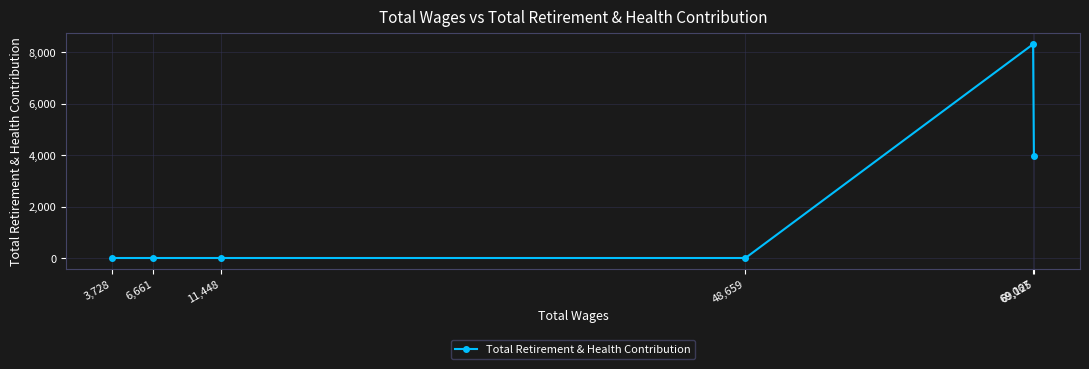

What is the difference between the maximum and minimum values?

8315